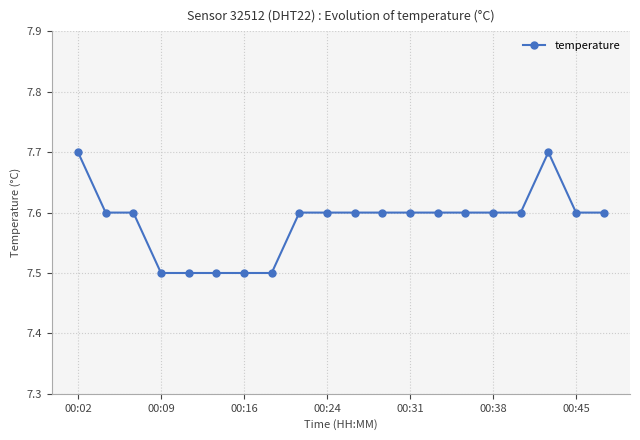

Count the number of categories in the chart.

20